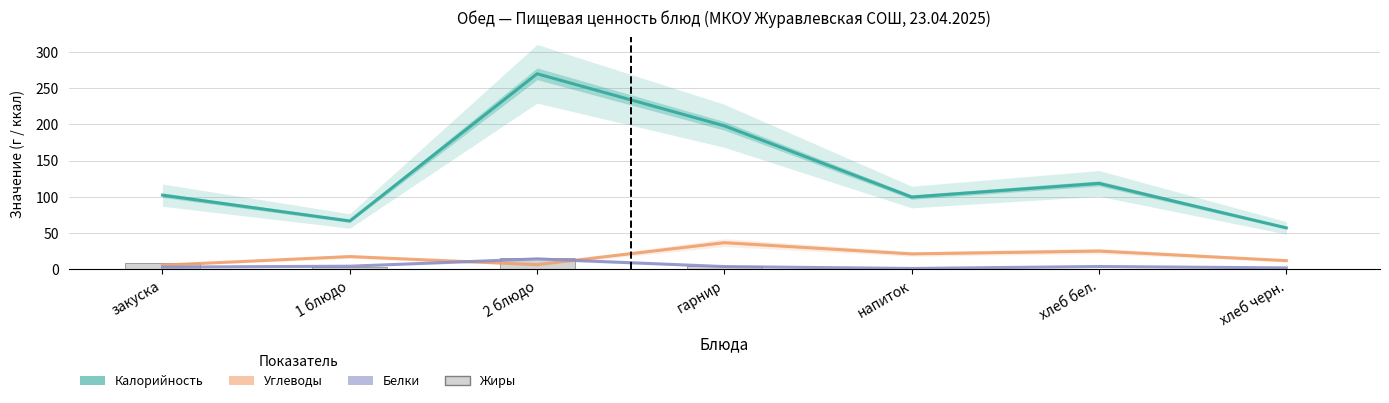

Reading left to right, transcribe all the data shown in this chart.

Калорийность: 102.2	66.6	269.6	197.8	99.6	118.4	57.1
Углеводы: 5.7	17.5	6.3	36.7	21.2	25.1	11.9
Белки: 2.9	4.2	14.3	3.7	1.1	3.8	1.9
Жиры: 8.4	3.8	15.2	4.4	0.2	0.3	0.2